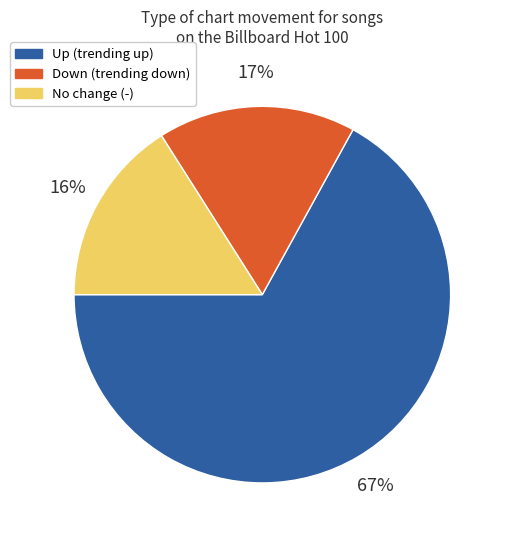

Does any single category account for the majority?

Yes